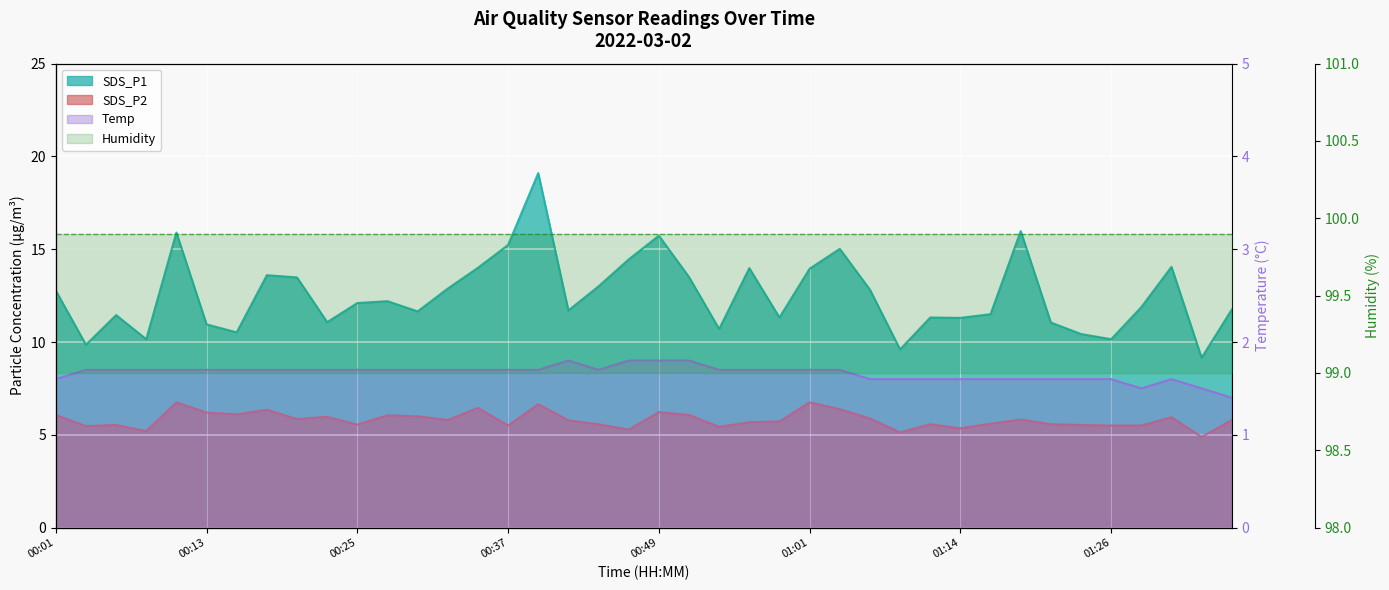

What is the sum of all SDS_P1 values?

501.2